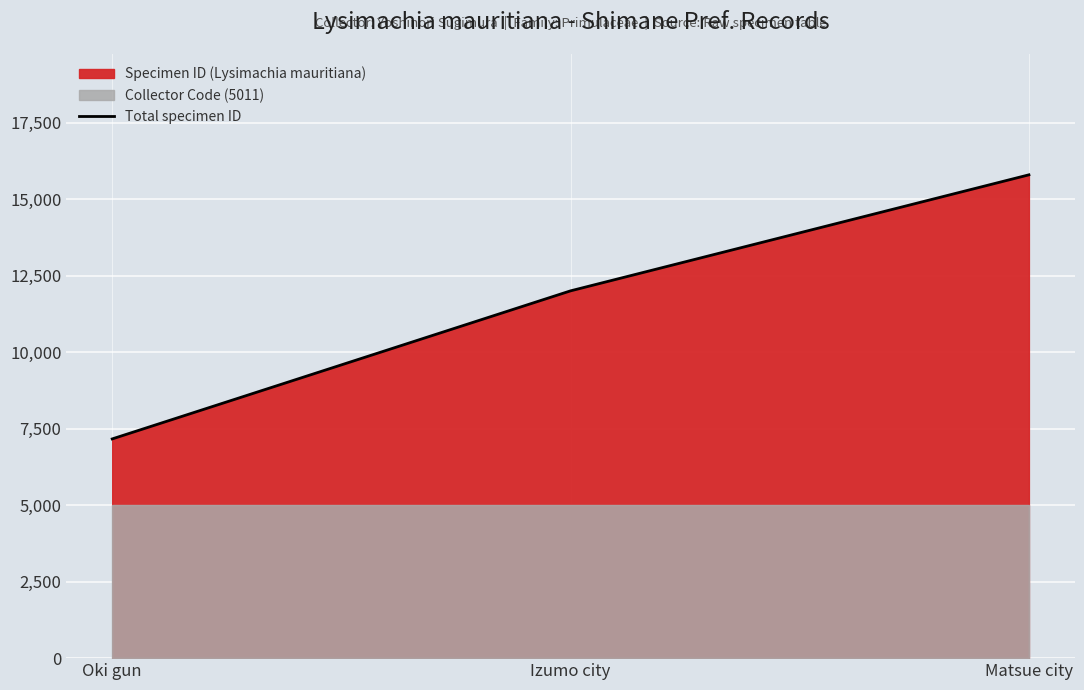

What is the value of the 2nd point from the left?

12001